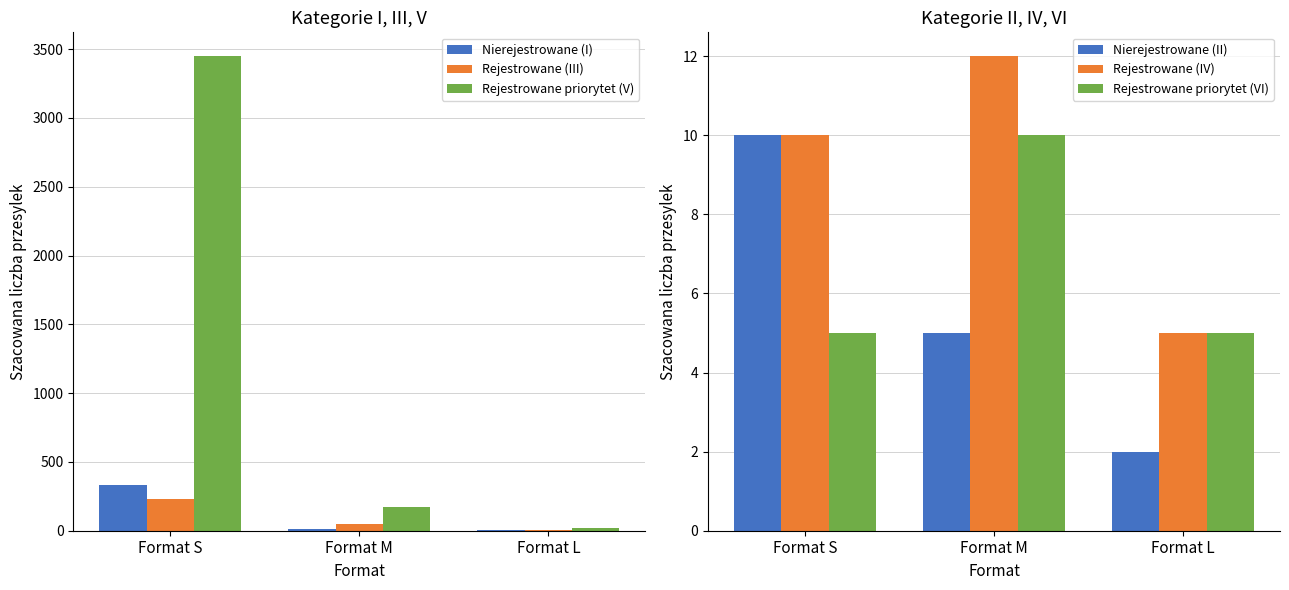

Which category has the lowest value in the Rejestrowane priorytet (V) series?

Format L